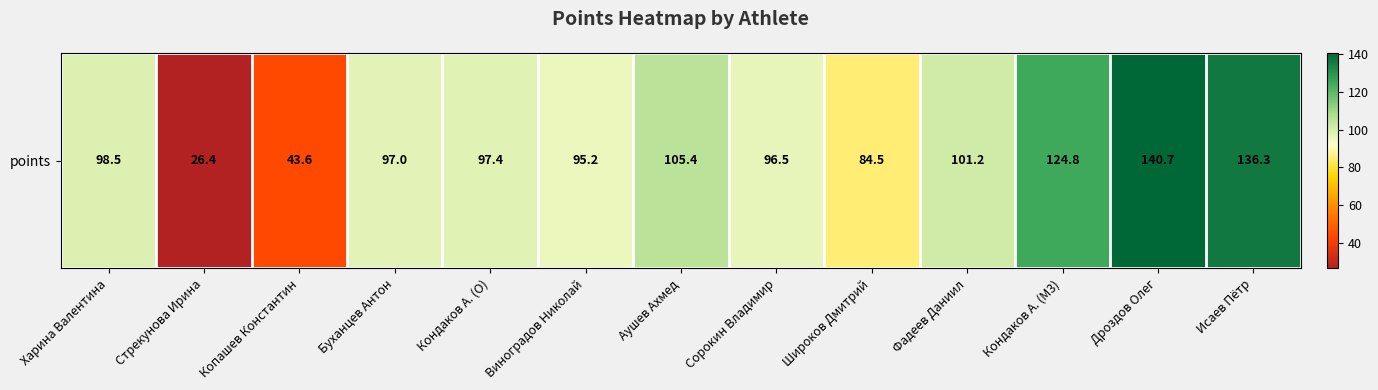

What is the smallest value displayed?

26.4